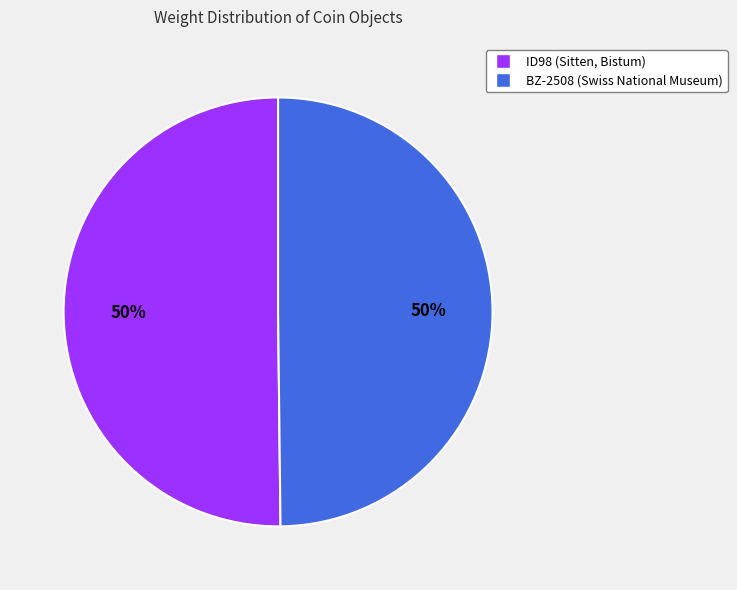

Is the sum of BZ-2508 (Swiss National Museum) and ID98 (Sitten, Bistum) greater than half?

Yes